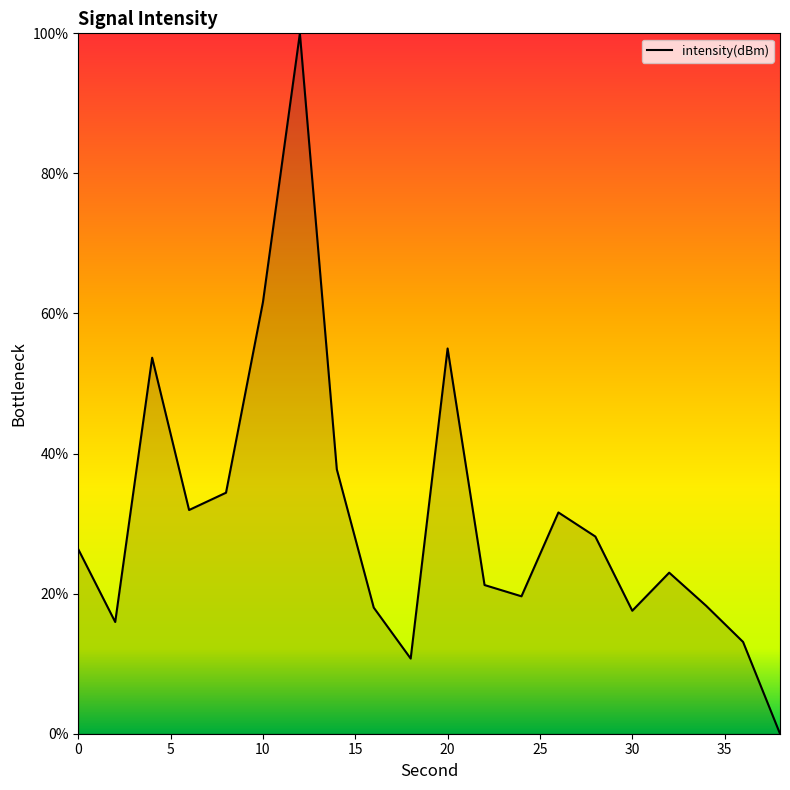

What is the greatest value displayed?

100.0